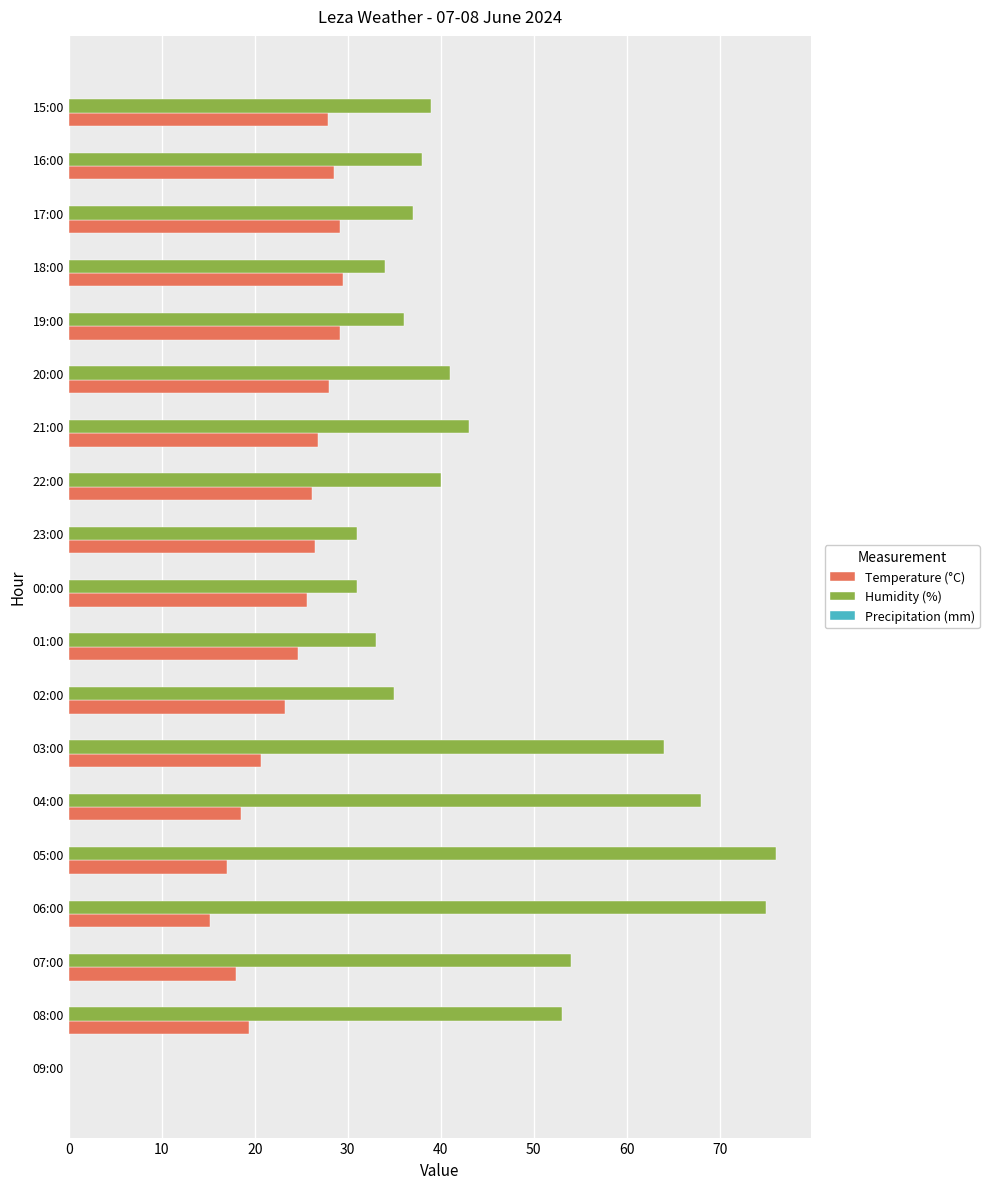

What is the highest value of the Temperature (°C) series?

29.5